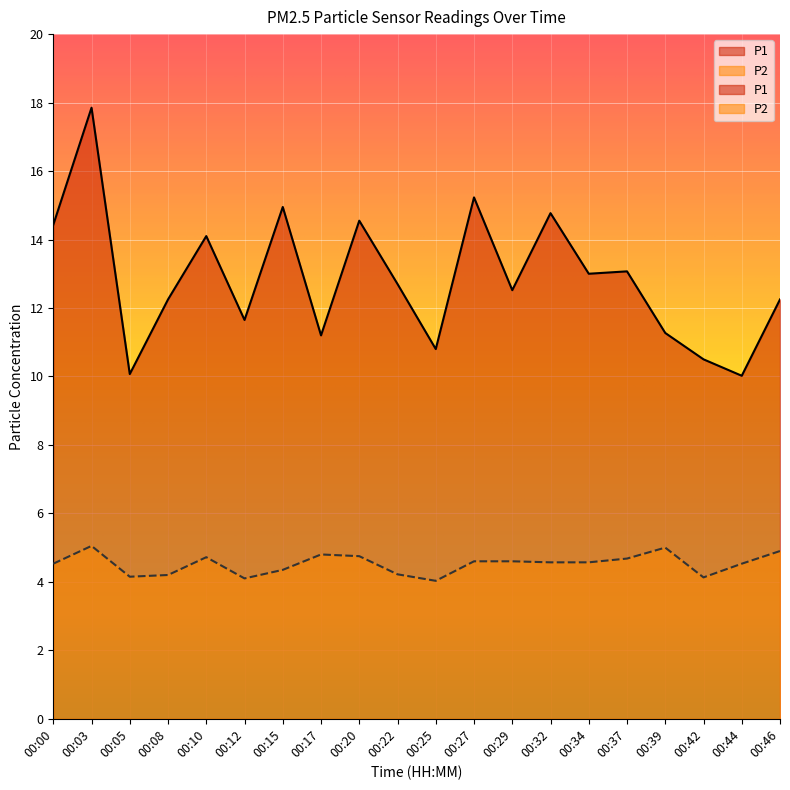

True or false: P2 and P1 intersect in this chart.

False